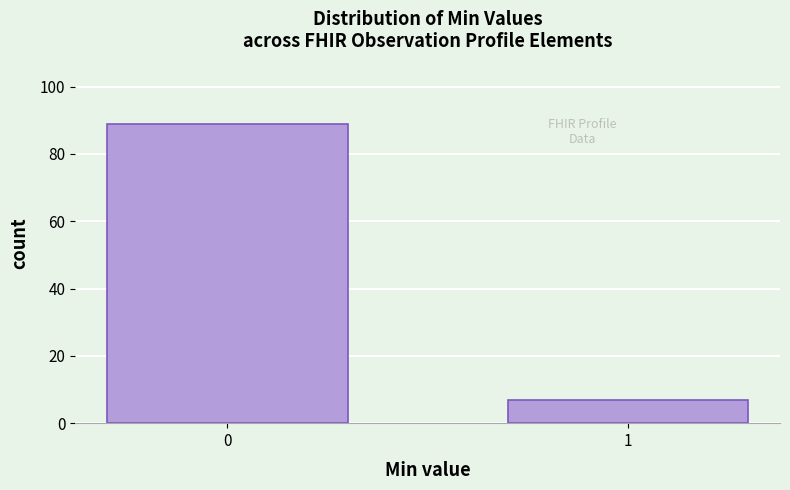

Reading left to right, extract all data points from this chart.

89	7